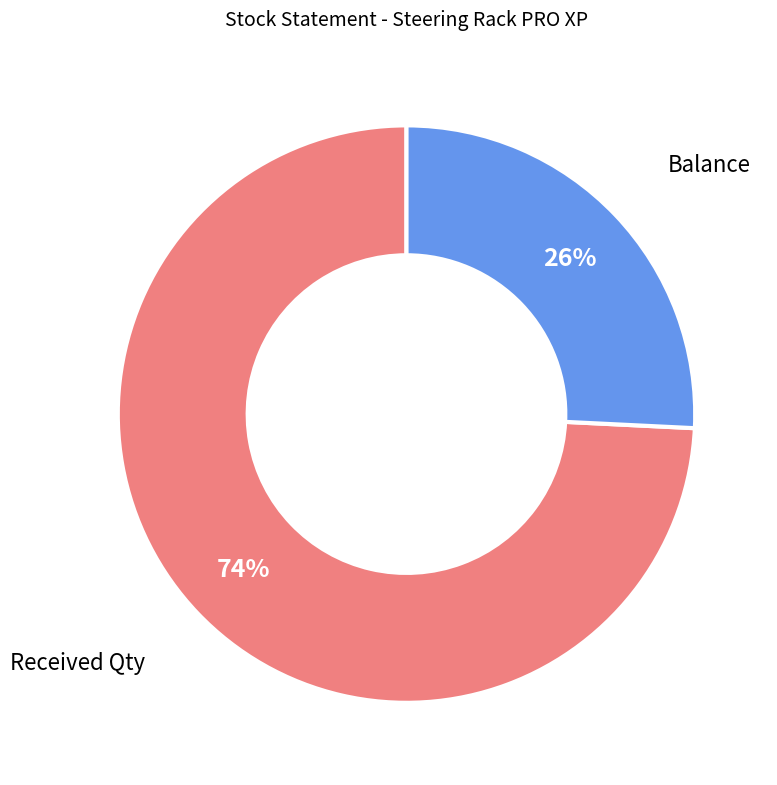

Does any single category account for the majority?

Yes